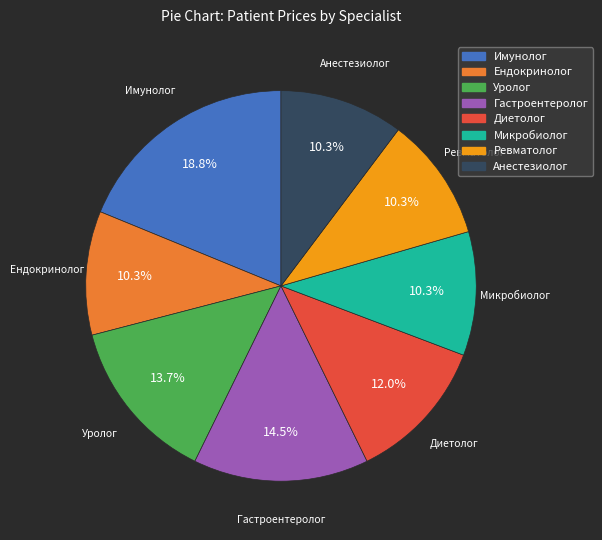

What percentage is the Ревматолог slice, to the nearest percent?

10%